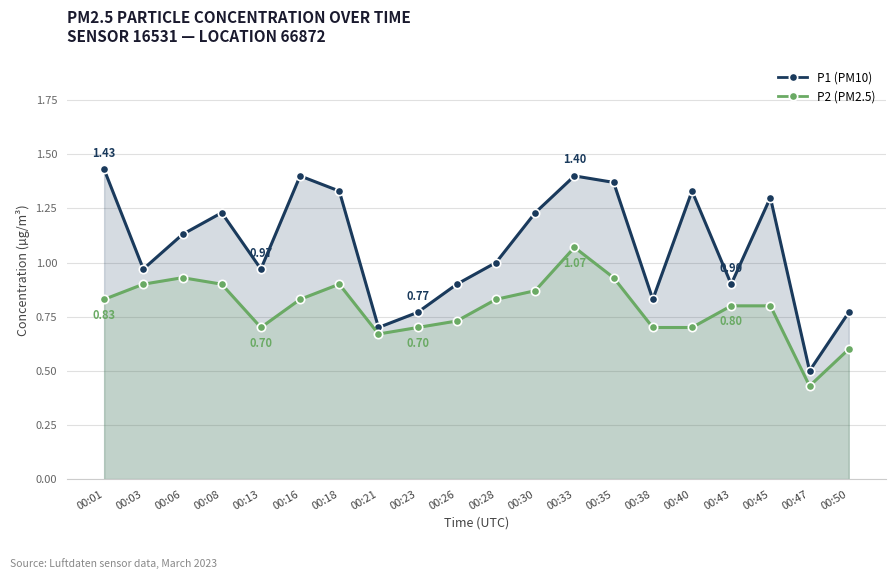

True or false: P2 (PM2.5) has more than 0 points higher than both neighbors.

True